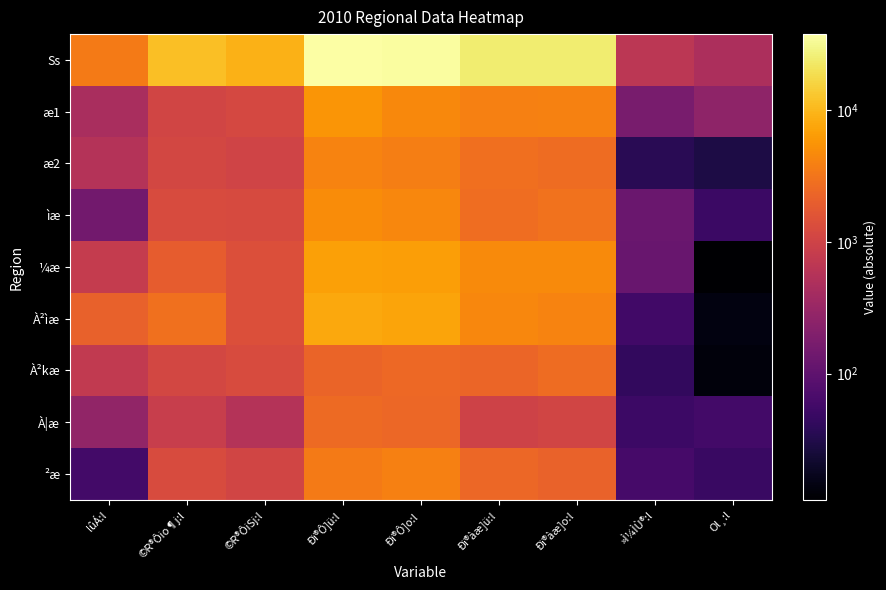

What is the total value across all series at lûÁ:l?

8686